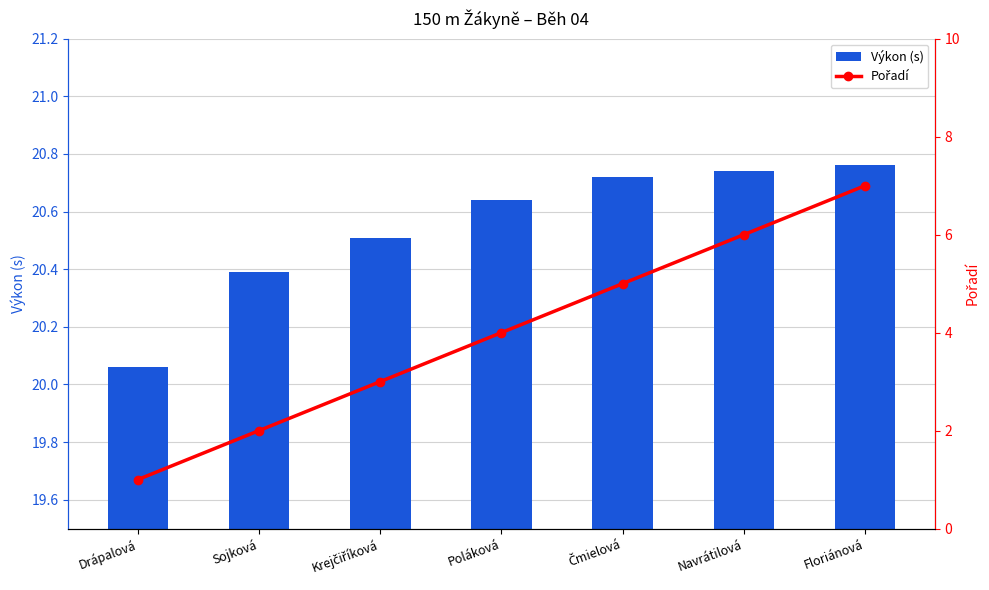

What is the sum of the Výkon (s) values at Navrátilová and Floriánová?

41.5